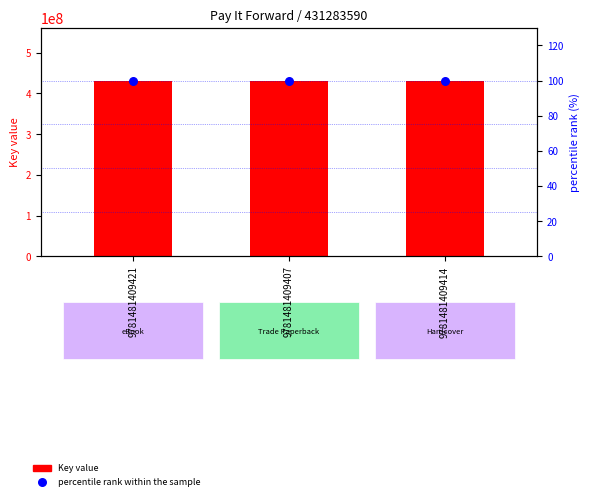

At which category is the sum across all series the highest?

9781481409421